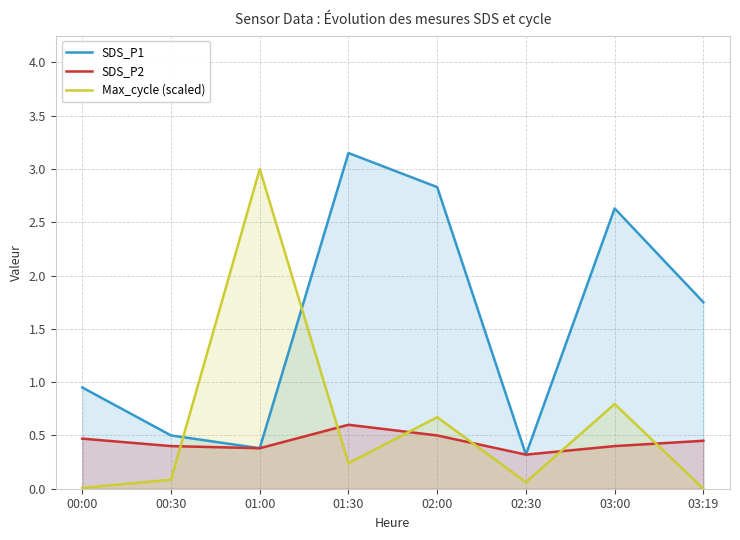

Does the chart display data point markers on the line(s)?

No